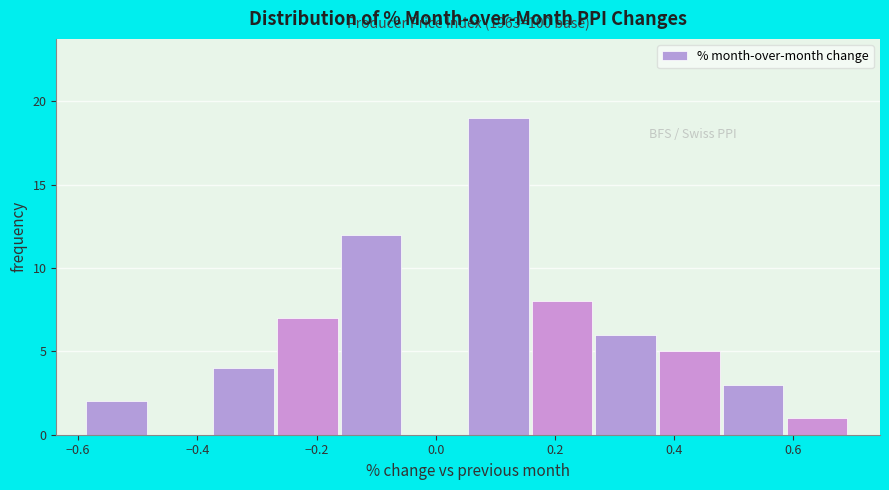

Over which range of the x-axis is the bar tallest?

0.06 to 0.16